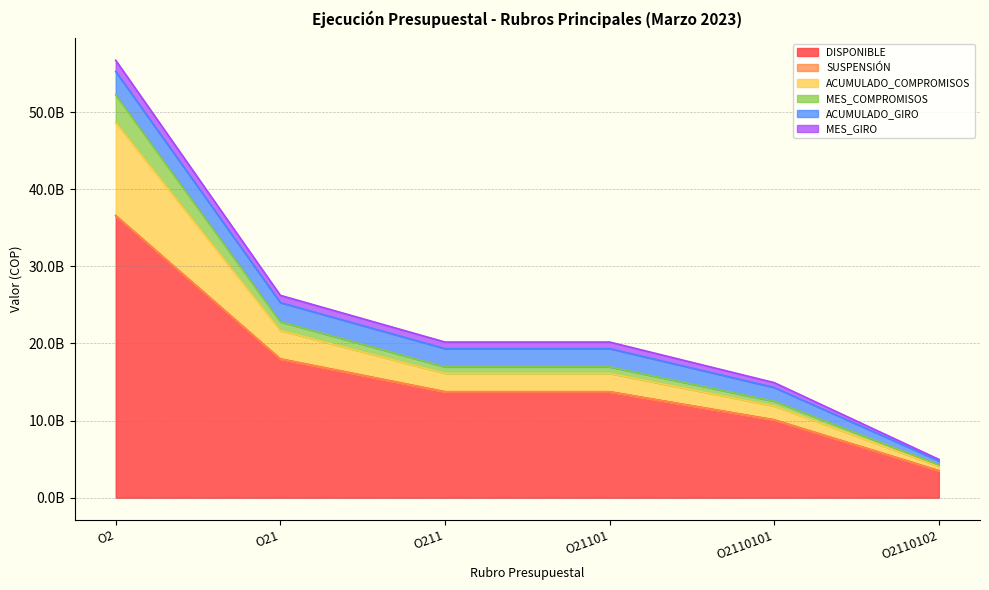

At how many categories does at least one series exceed 9444573786?

5